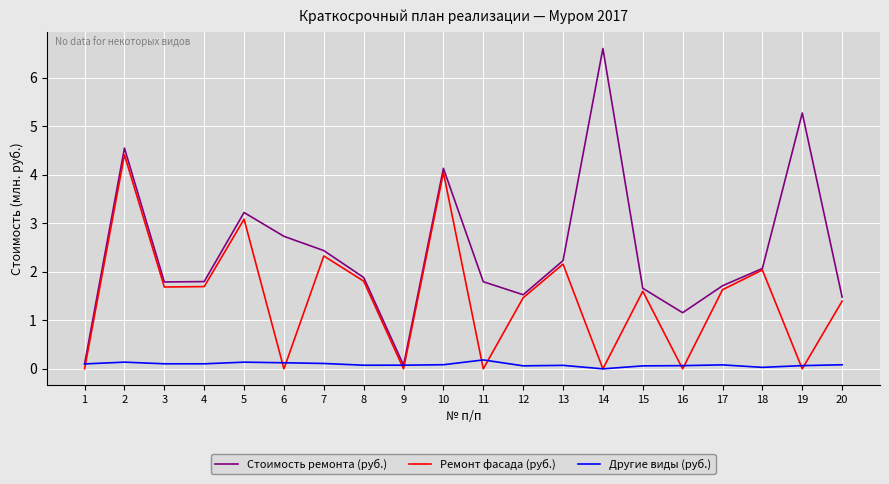

At how many categories does at least one series exceed 0?

20